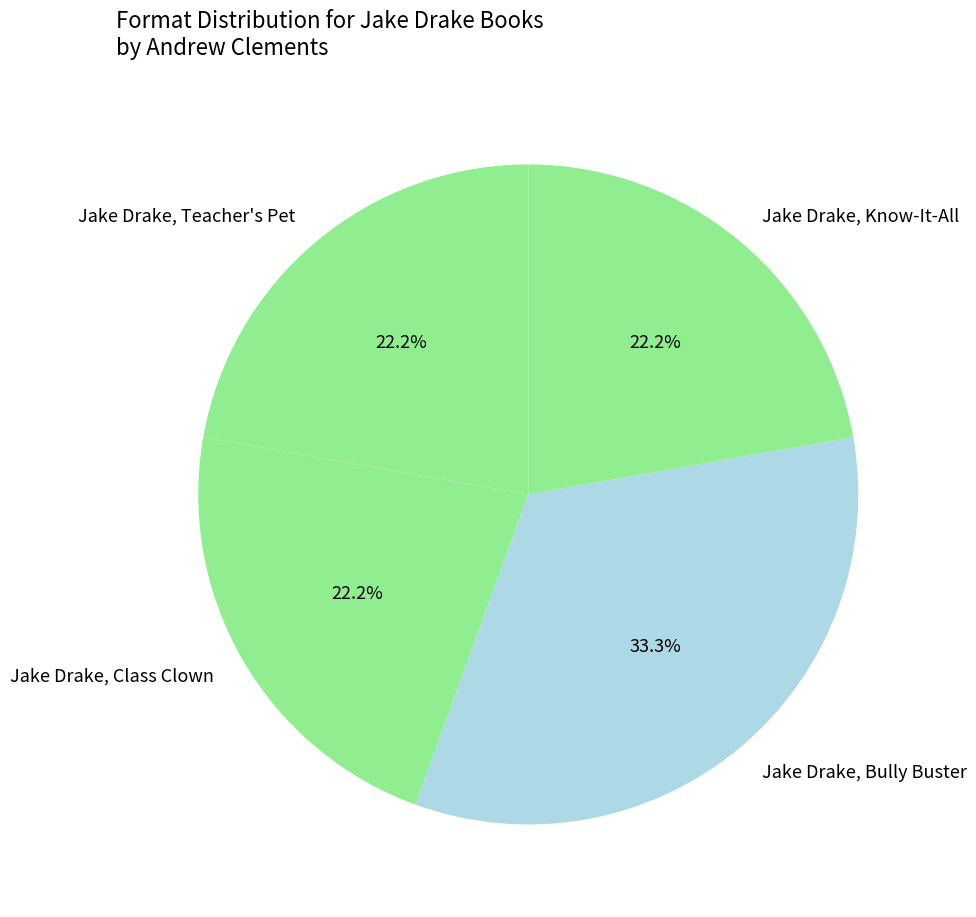

What is the ratio of the value at Jake Drake, Bully Buster to the value at Jake Drake, Know-It-All?

1.5